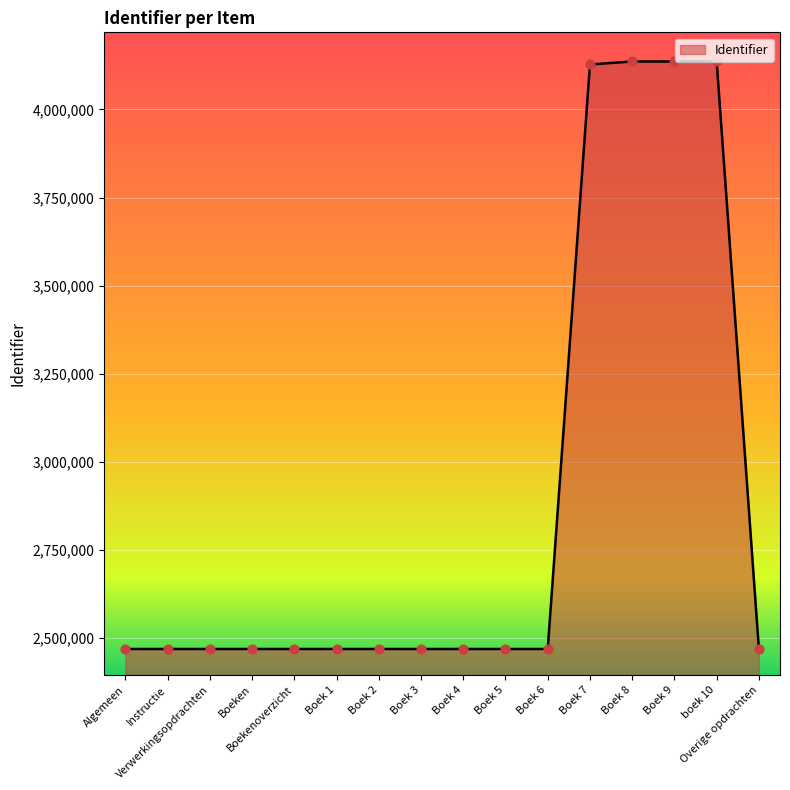

What is the ratio of the value at Boek 8 to the value at Algemeen?

1.7